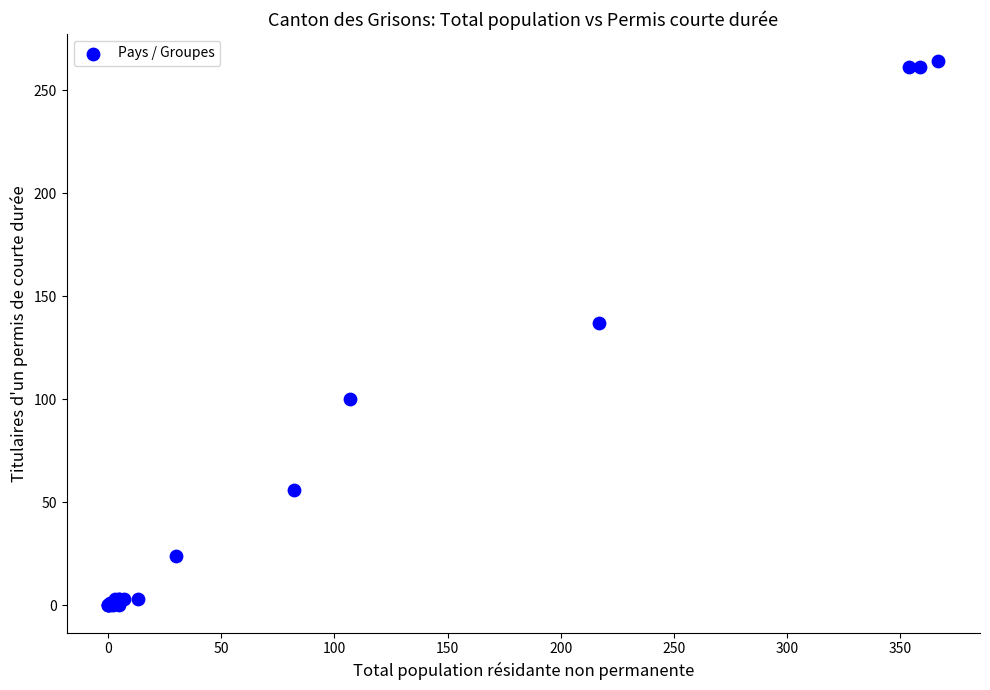

What Y value in the scatter plot is closest to 132?

137